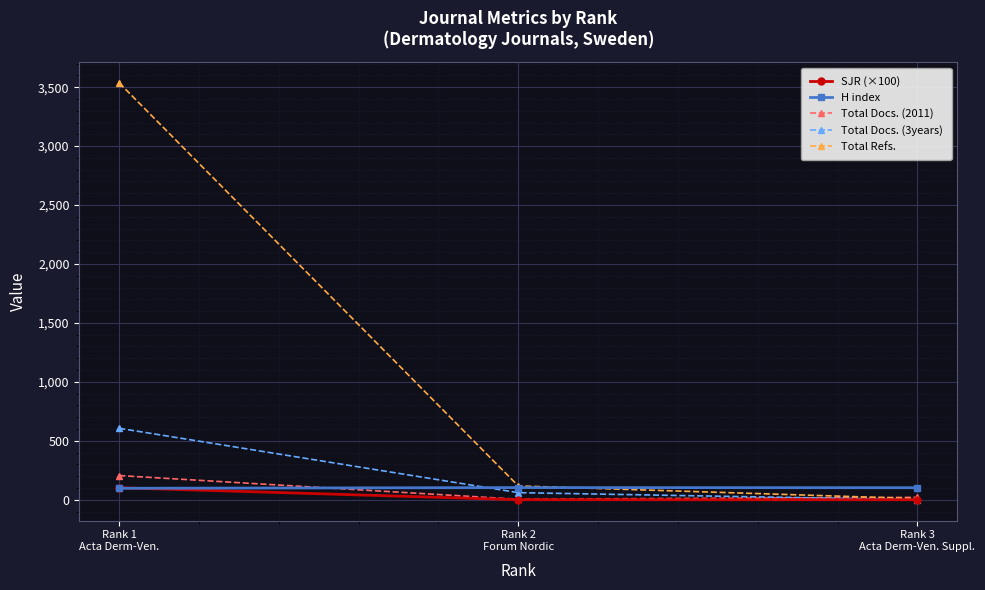

Count the number of categories in the chart.

3